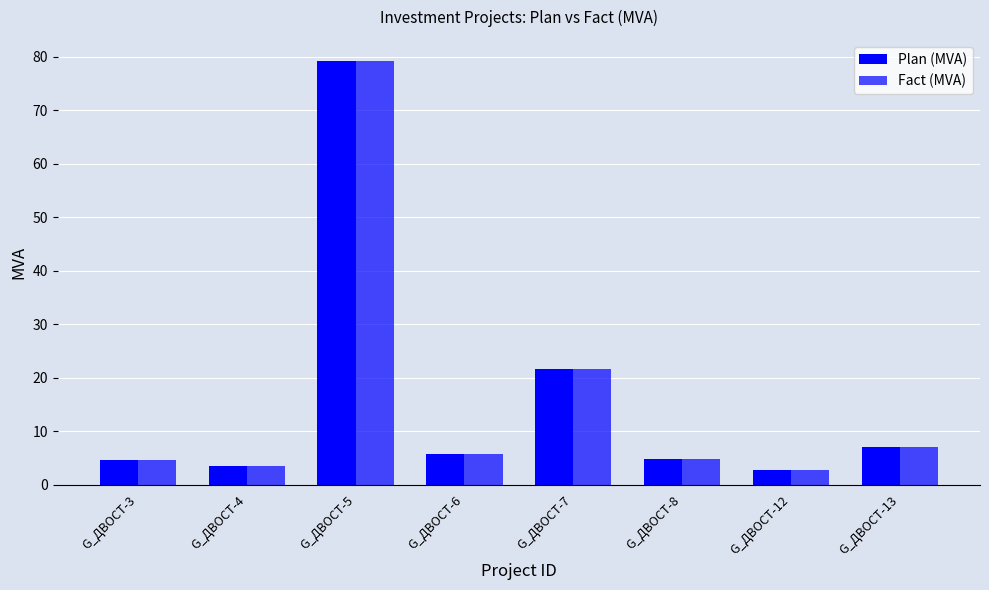

At which category is the sum across all series the highest?

G_ДВОСТ-5